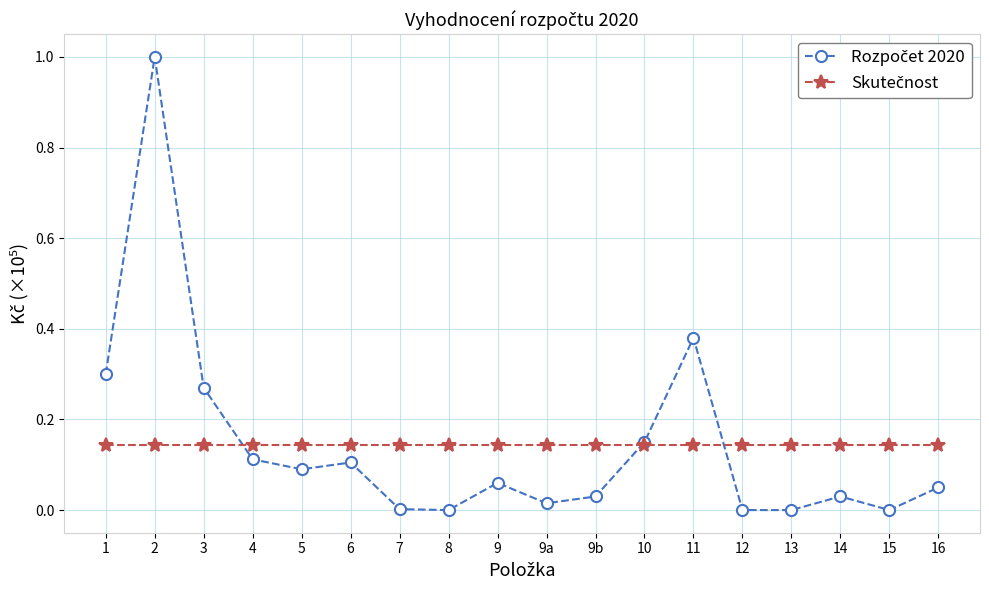

What is the greatest value displayed?

1.0